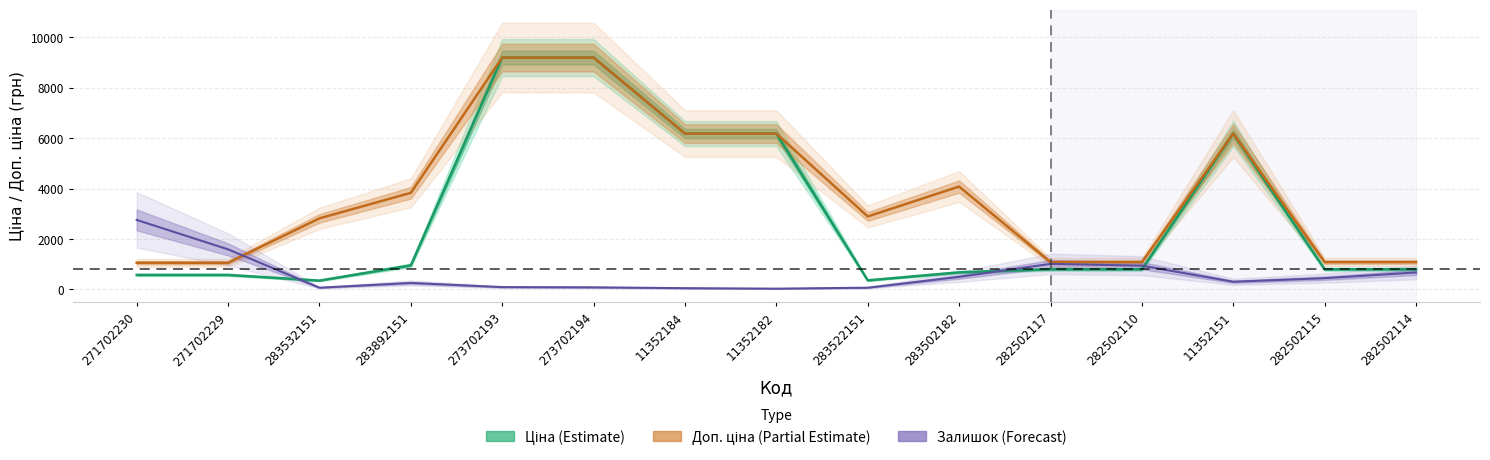

What is the difference between the highest and lowest values at 271702229?

1013.9